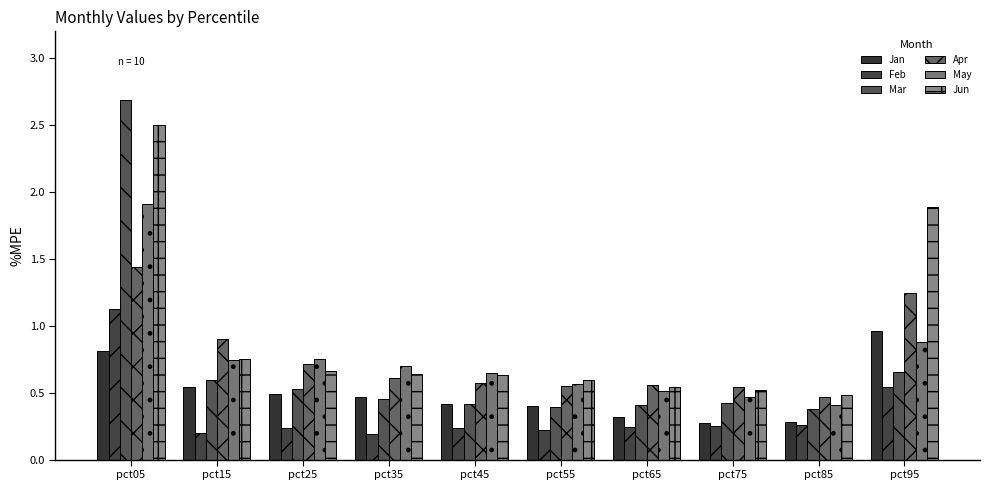

What is the sum of all Feb values?

3.5